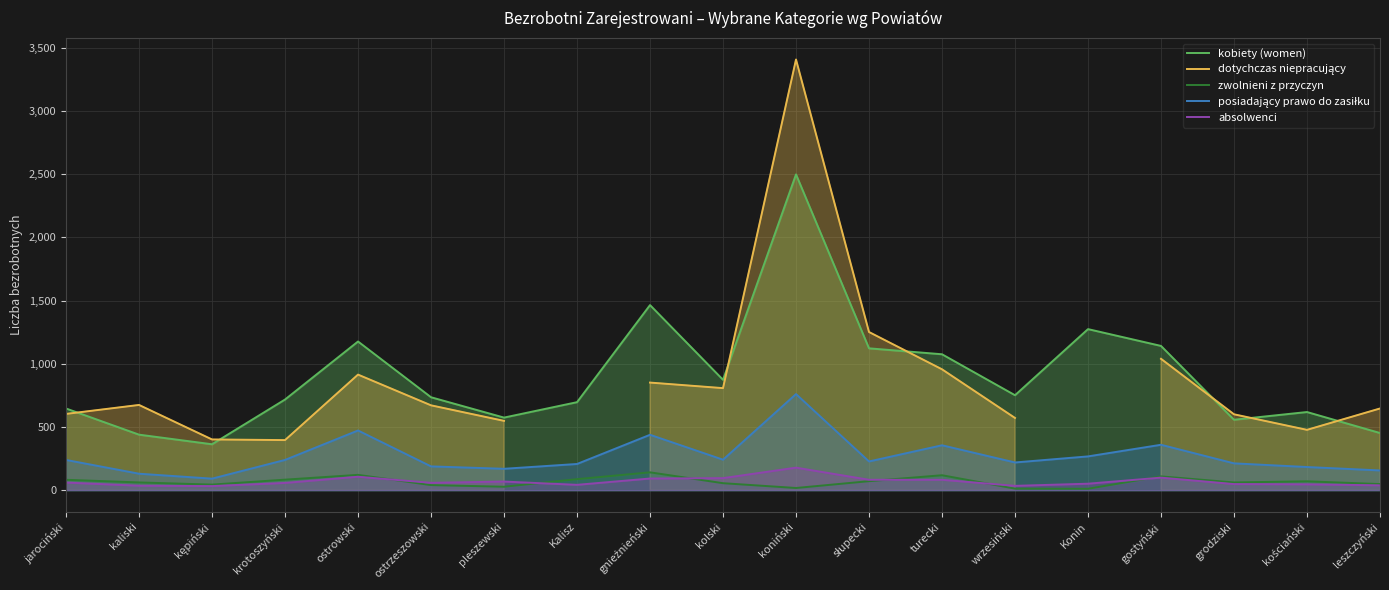

What is the average value of the posiadający prawo do zasiłku series?

271.2